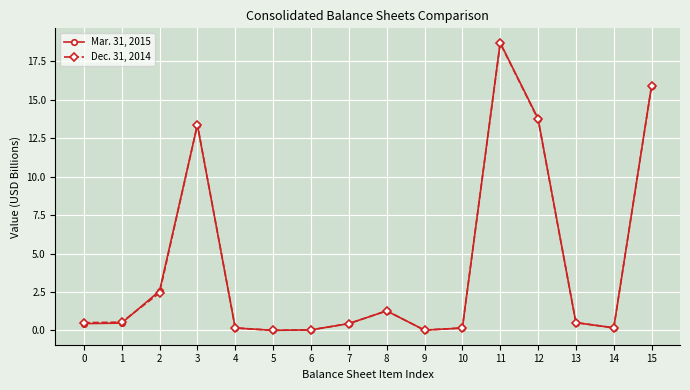

What is the total value across all series at 11?

37.4